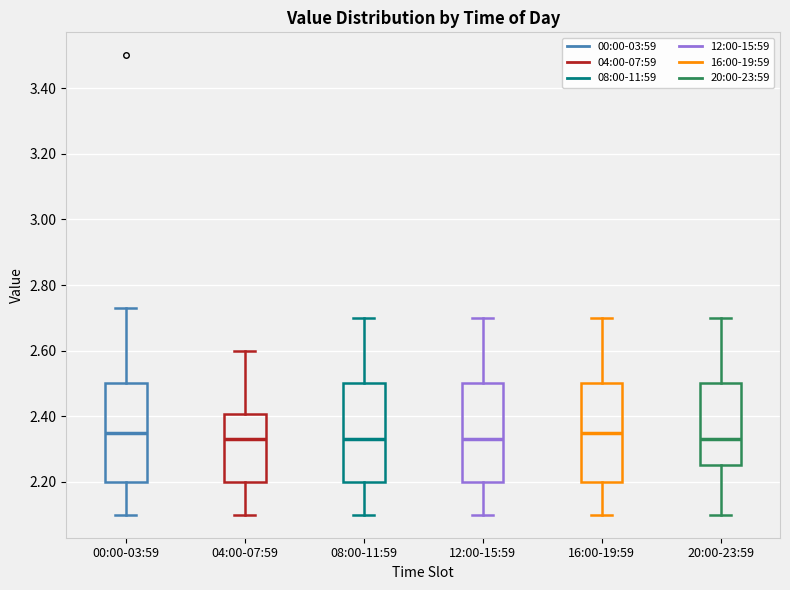

Reading left to right, transcribe this box plot: for each box, give where its median line is, the range the box spans, and where its two whiskers end, as read against the y-axis. The values are not printed on the chart, so give them approximately, as read against the axis.

00:00-03:59: median 2.36, box 2.20 to 2.50, whiskers 2.10 to 2.74
04:00-07:59: median 2.34, box 2.20 to 2.40, whiskers 2.10 to 2.60
08:00-11:59: median 2.34, box 2.20 to 2.50, whiskers 2.10 to 2.70
12:00-15:59: median 2.34, box 2.20 to 2.50, whiskers 2.10 to 2.70
16:00-19:59: median 2.36, box 2.20 to 2.50, whiskers 2.10 to 2.70
20:00-23:59: median 2.34, box 2.26 to 2.50, whiskers 2.10 to 2.70